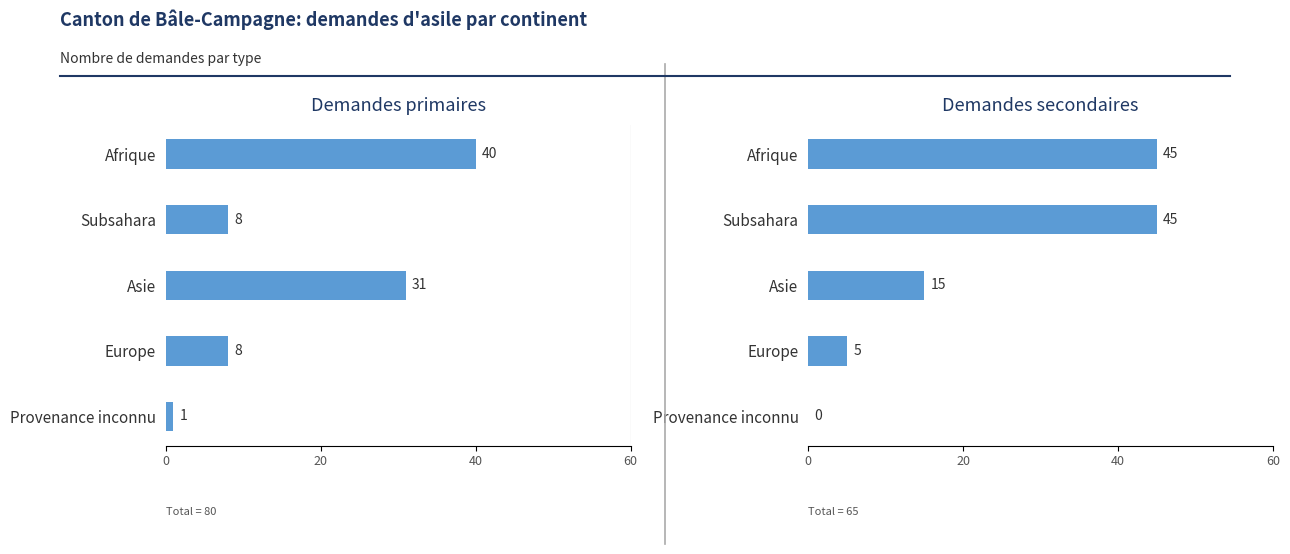

How many data points does each series have?

5